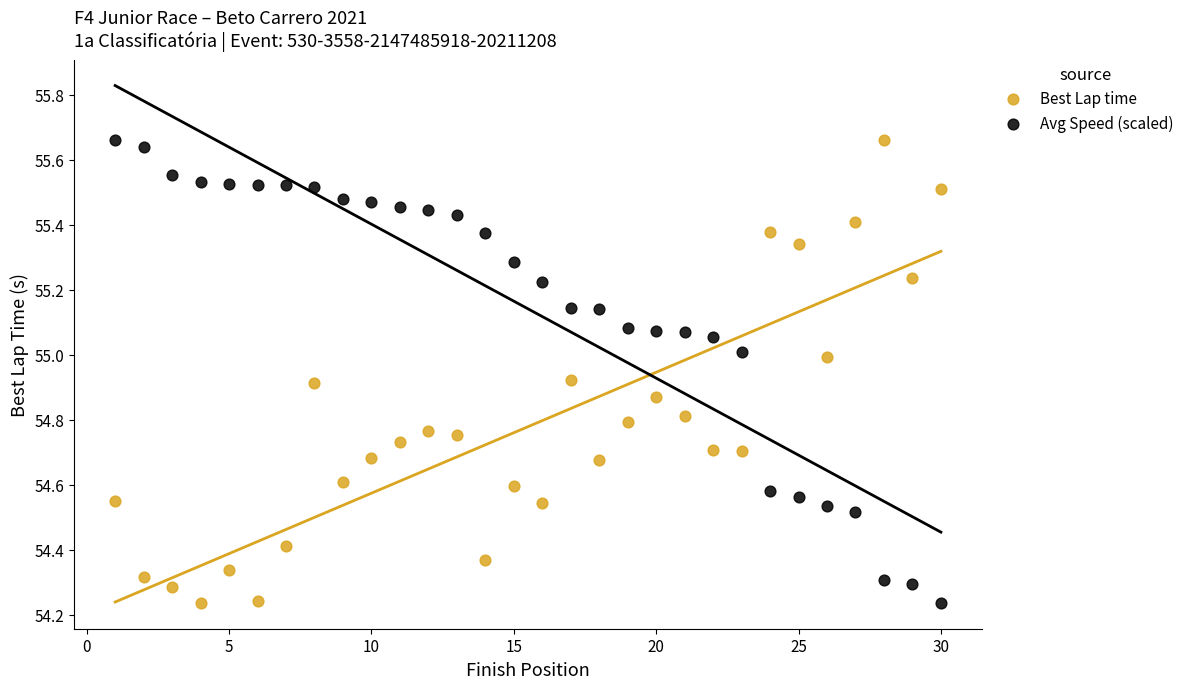

Across all data points, what is the range of X values (max minus min)?

29.0